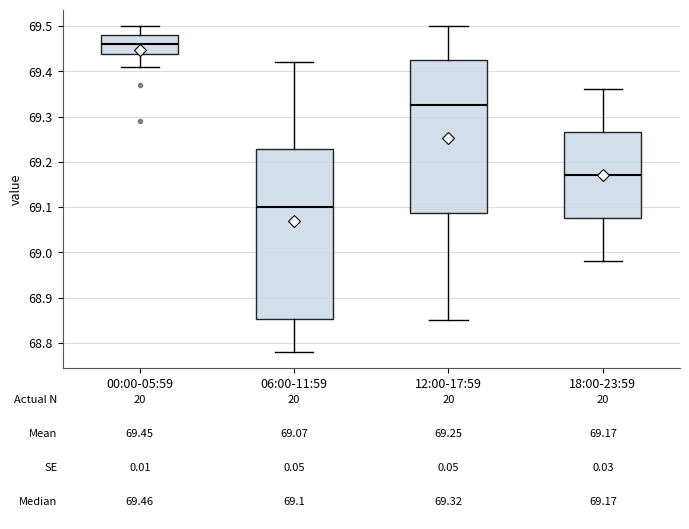

Which box is the tallest, from its lower edge to its upper edge?

06:00-11:59